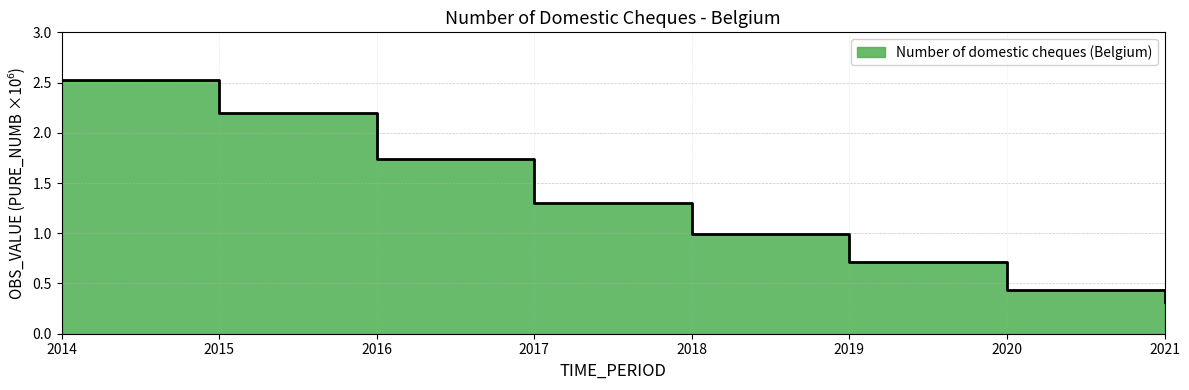

Count the number of categories in the chart.

8